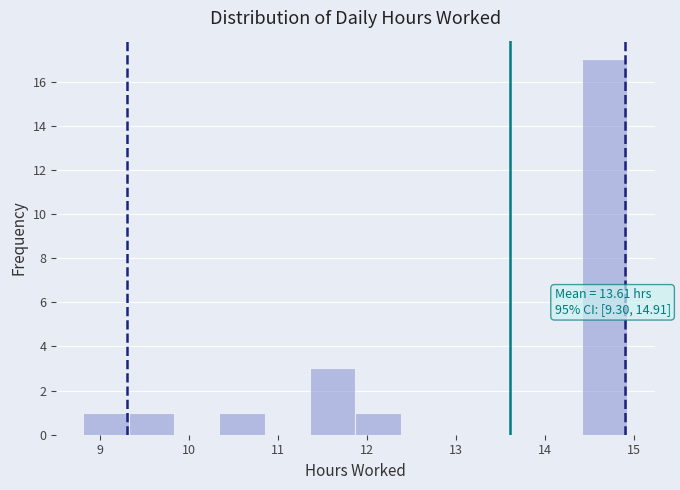

Which range on the x-axis has the tallest bar?

14.42 to 14.93